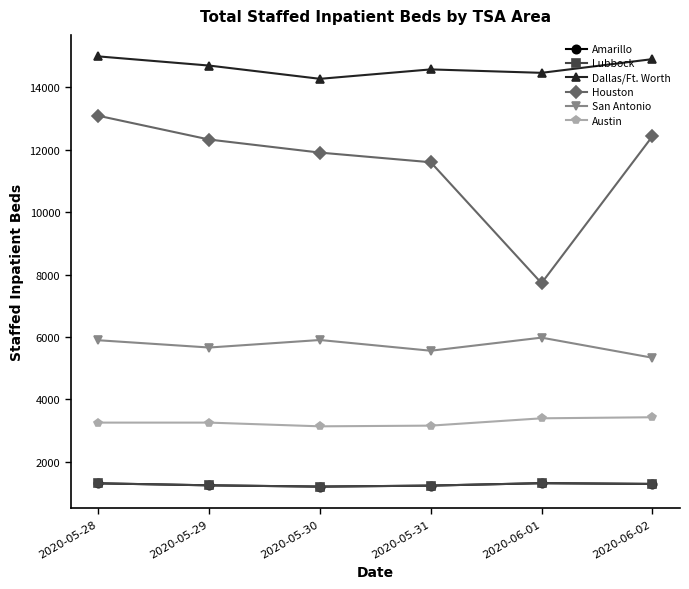

In Amarillo, how many points are higher than both neighbors (excluding endpoints)?

1